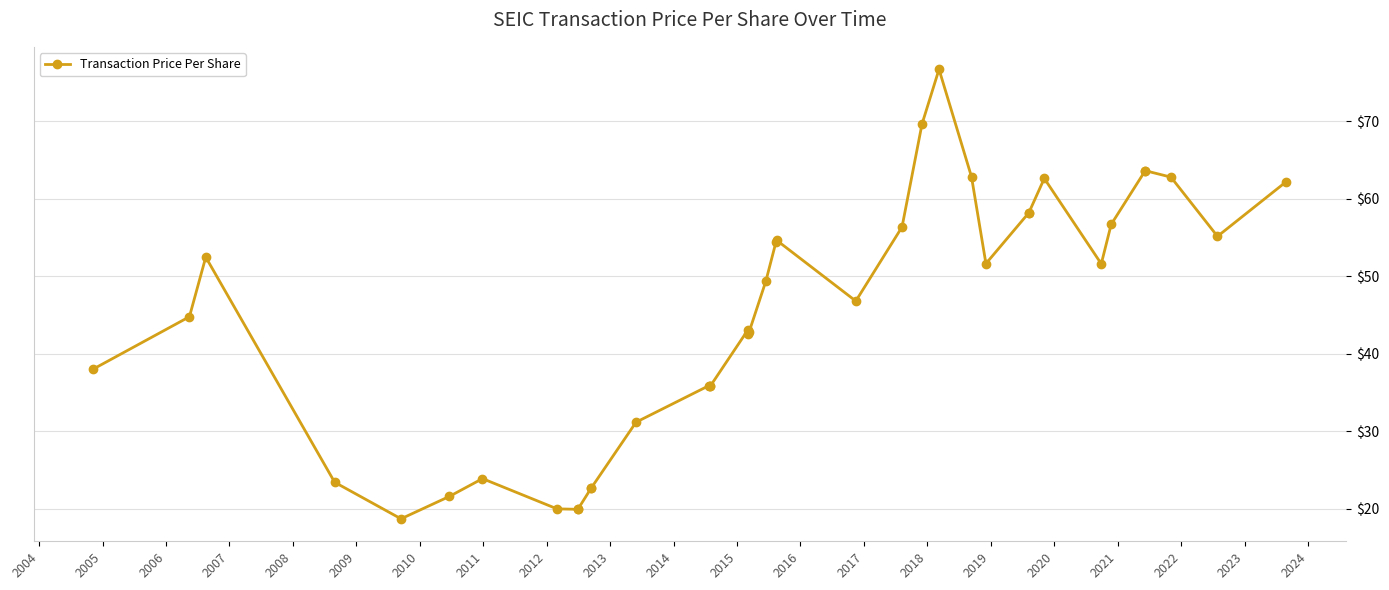

How many interior local peaks (higher than both neighbors) does the data have?

7